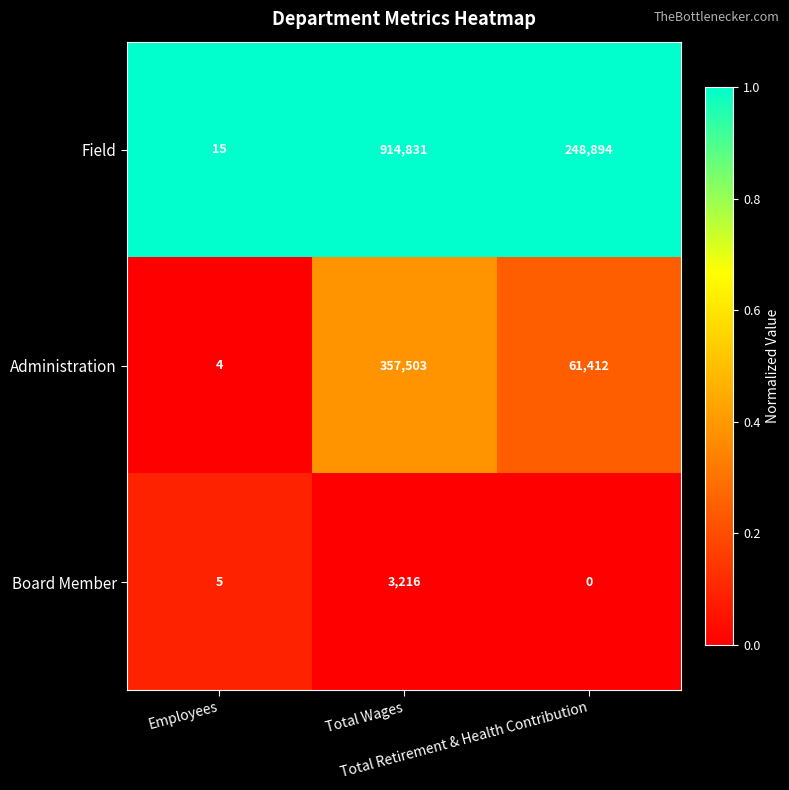

At how many categories does at least one series exceed 0?

3